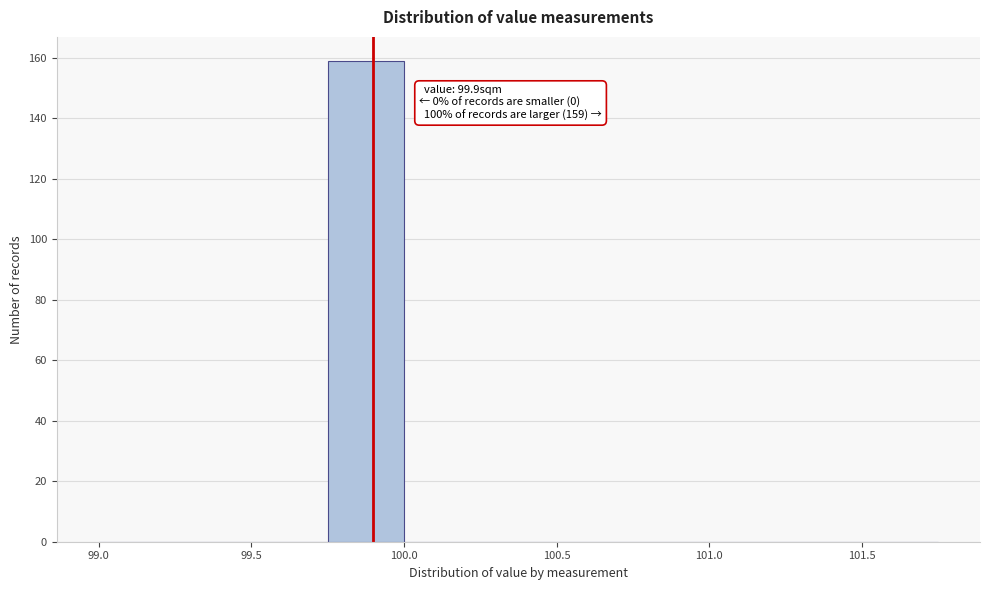

Which range on the x-axis has the tallest bar?

99.75 to 100.00